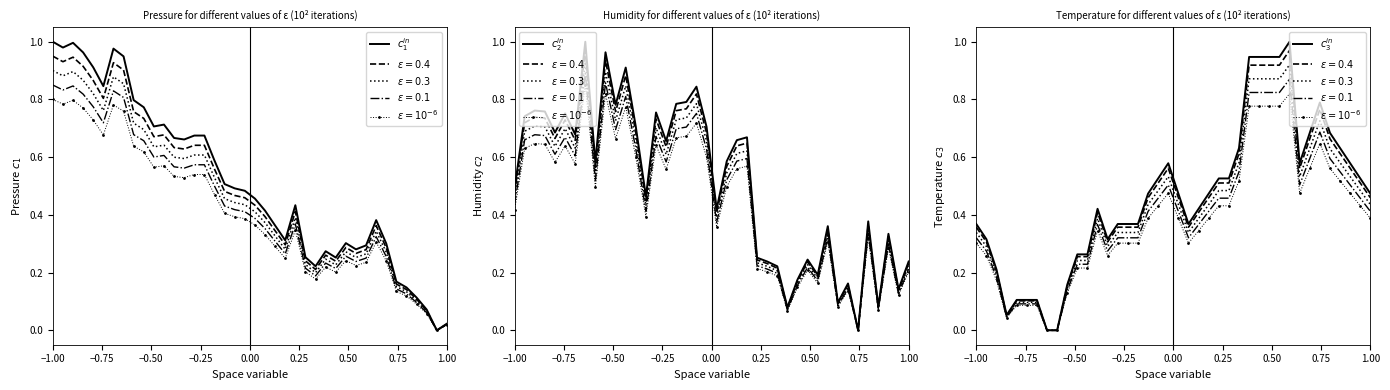

What is the difference between the maximum and minimum values in the $c_2^{in}$ series?

1.0